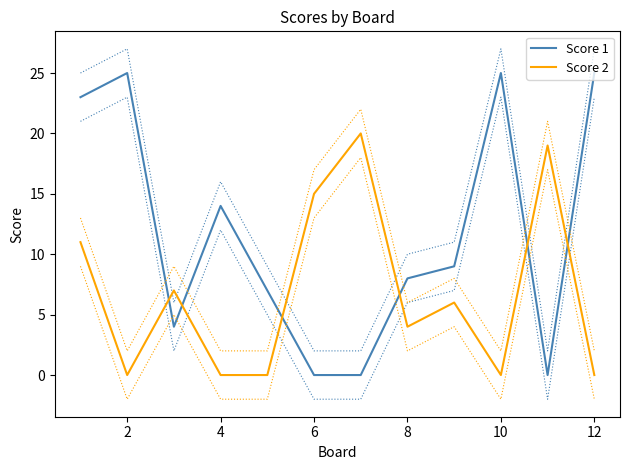

Rank the series by their average value, from highest to lowest.

Score 1, Score 2